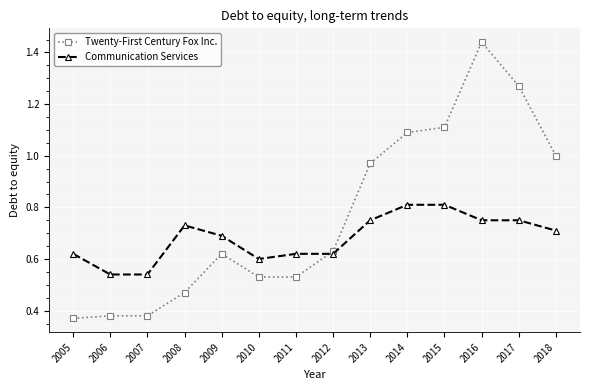

What is the value of the Twenty-First Century Fox Inc. point at the 11th from the left?

1.1